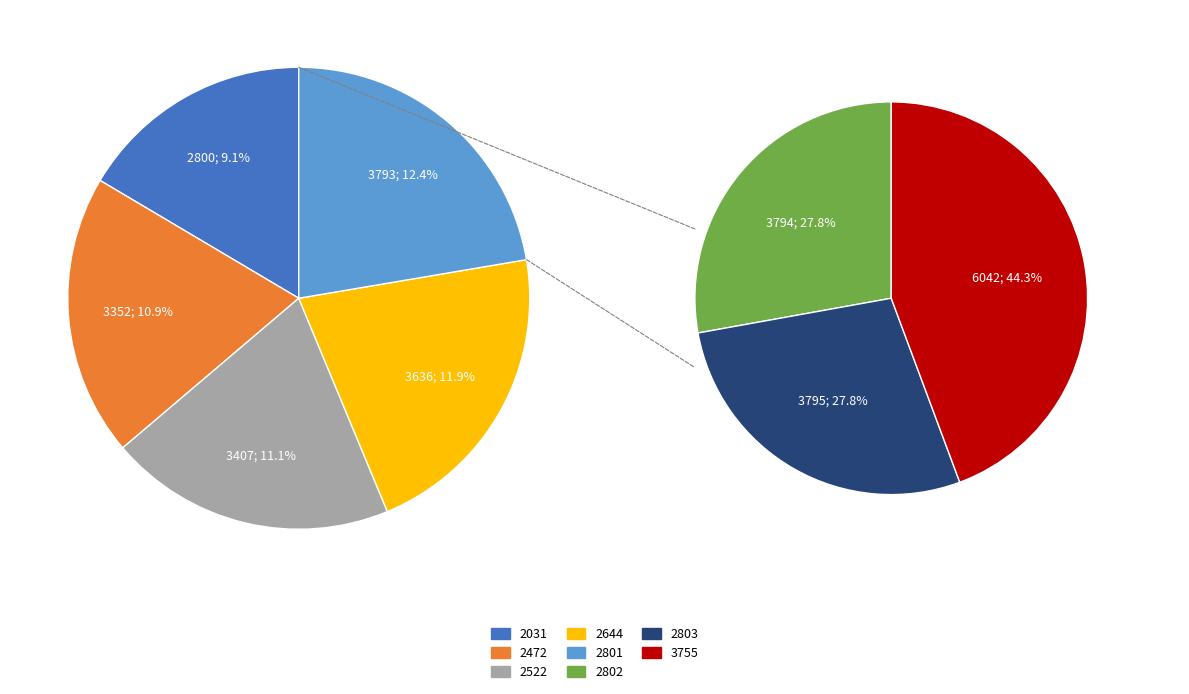

To the nearest percent, what percentage of the pie is 2803?

12%